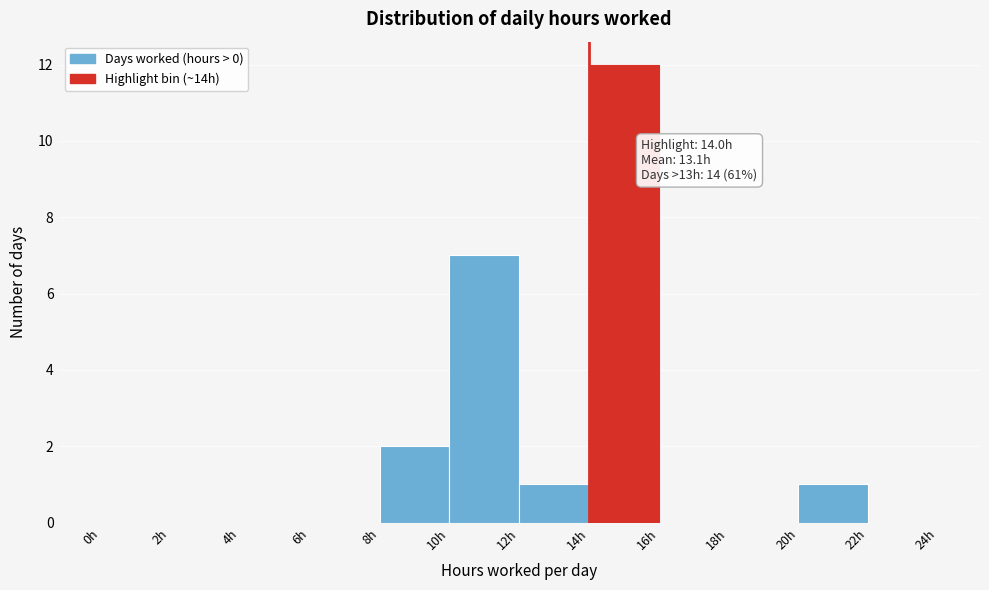

Over which range of the x-axis is the bar tallest?

14 to 16